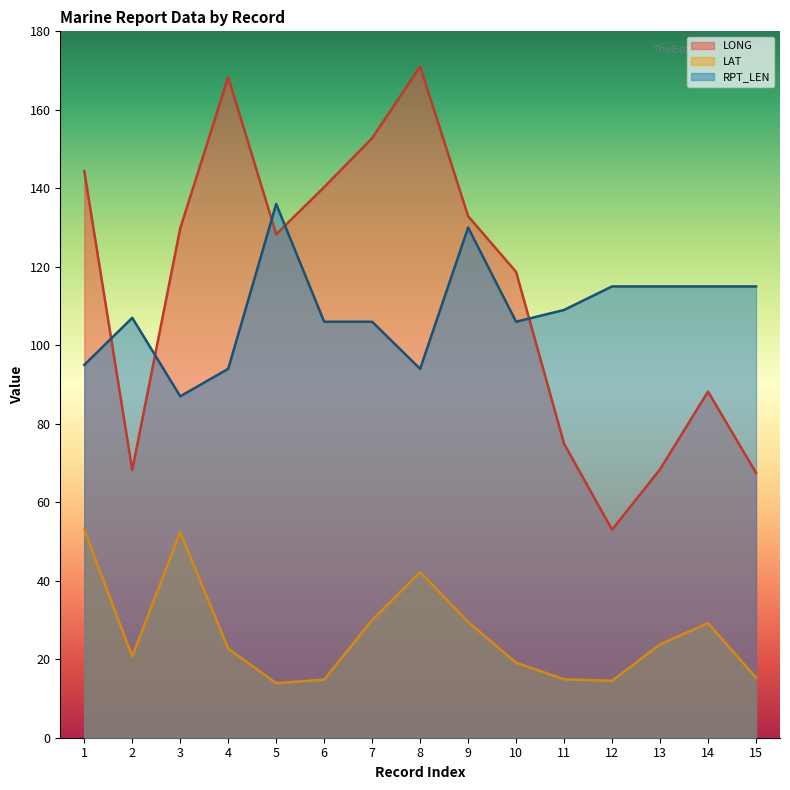

True or false: LONG and LAT intersect in this chart.

False